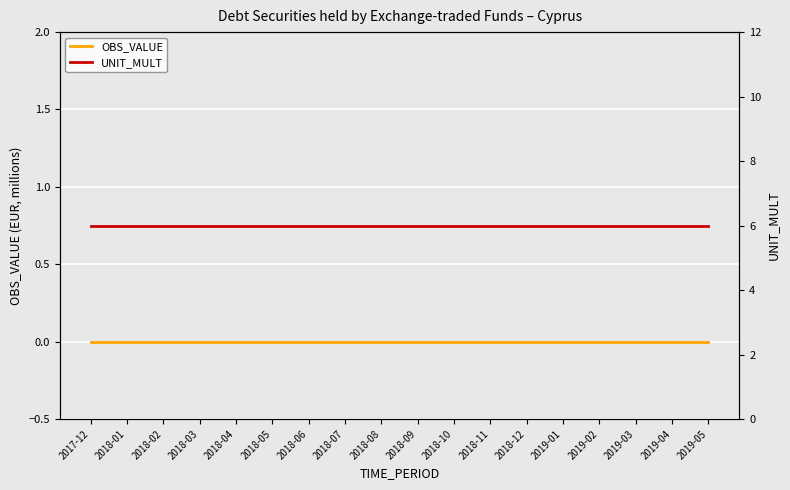

What is the difference between the highest and lowest values at 2019-01?

6